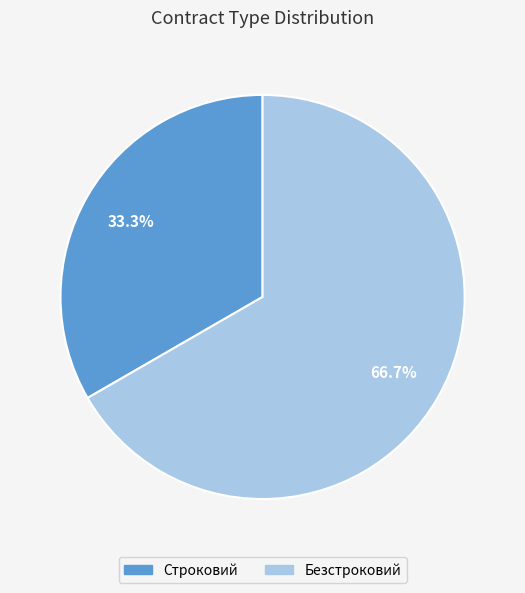

Approximately how many times larger is the value at Строковий compared to Безстроковий?

0.5